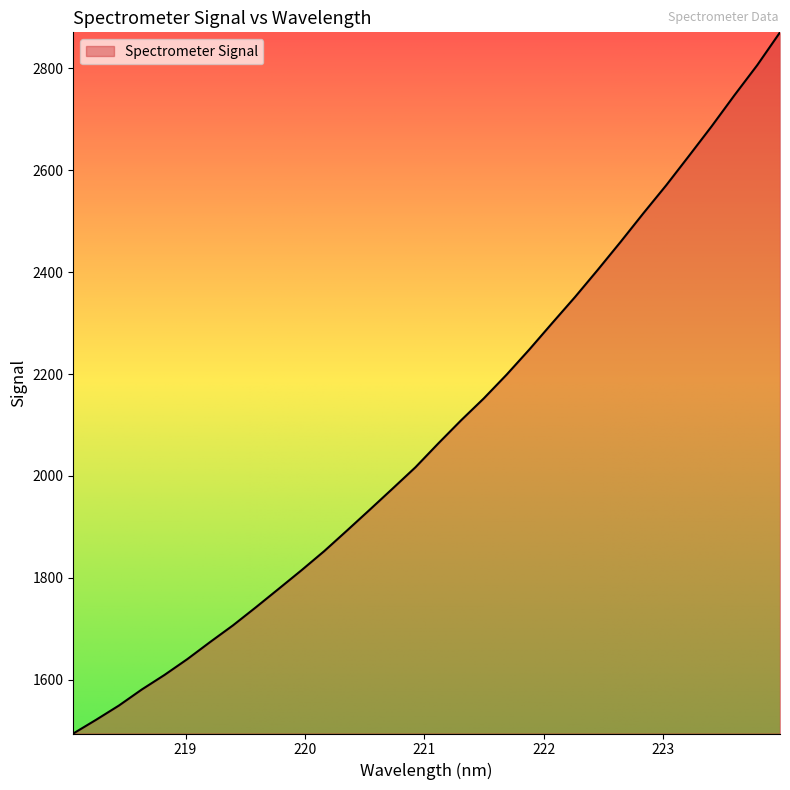

Reading left to right, list all the values displayed in this chart.

218.0596=1494.2	218.2508=1521.1	218.442=1549.1	218.6332=1580.5	218.8244=1609.3	219.0156=1640.3	219.2067=1673.9	219.3979=1706.6	219.589=1742.0	219.7801=1778.2	219.9712=1814.7	220.1623=1852.4	220.3533=1892.8	220.5444=1933.8	220.7354=1975.2	220.9264=2017.0	221.1174=2063.8	221.3083=2109.1	221.4993=2152.3	221.6902=2198.9	221.8812=2248.5	222.0721=2300.2	222.263=2351.3	222.4538=2404.7	222.6447=2459.5	222.8355=2515.7	223.0264=2570.5	223.2172=2628.3	223.408=2686.7	223.5987=2747.6	223.7895=2806.6	223.9802=2871.0